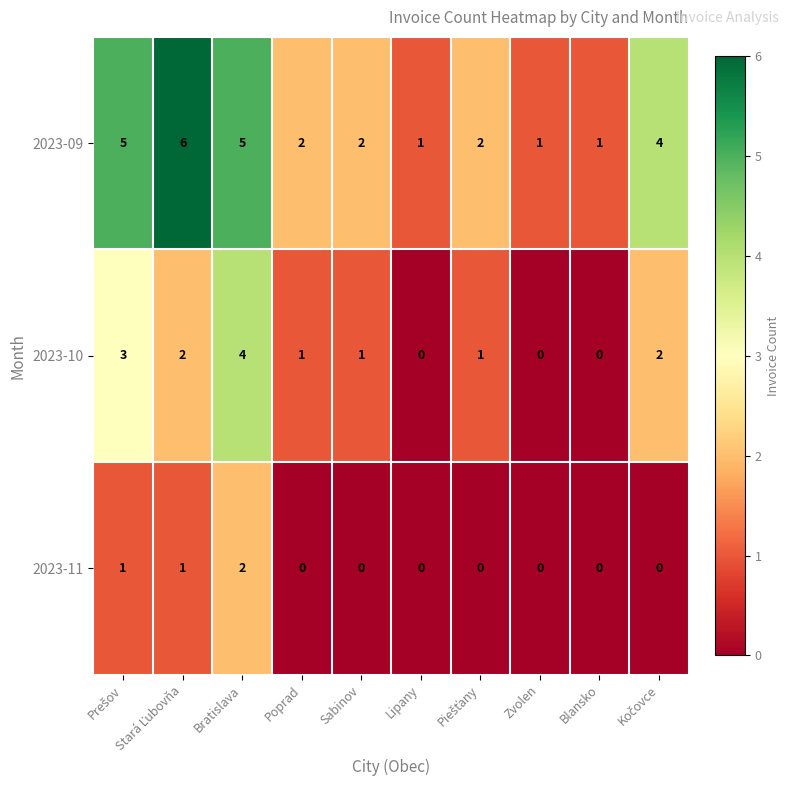

Count the 2023-11 values in the range 0 to 1.

9